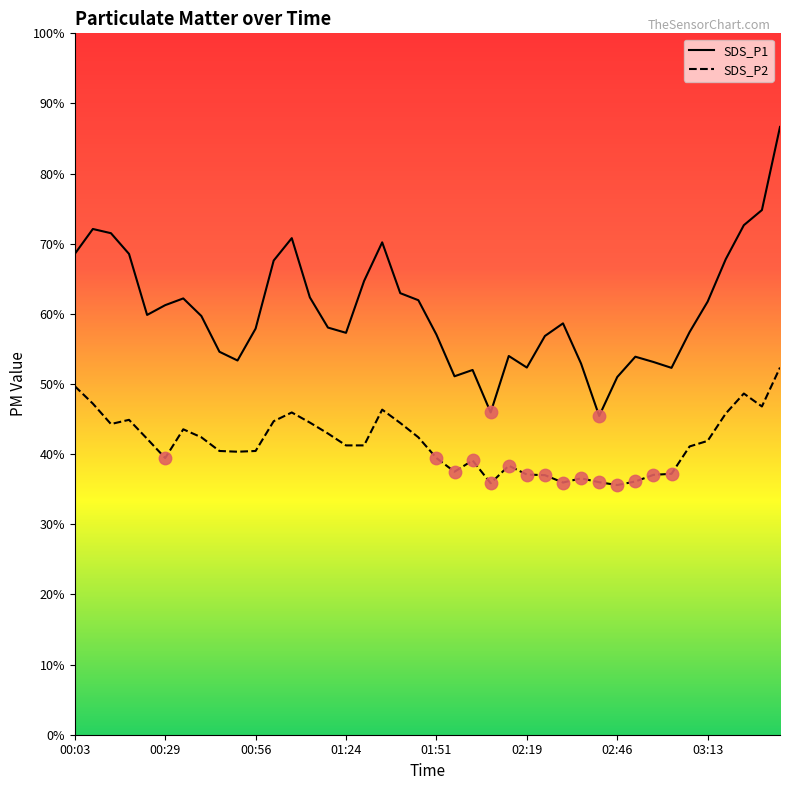

True or false: SDS_P2 and SDS_P1 intersect in this chart.

False